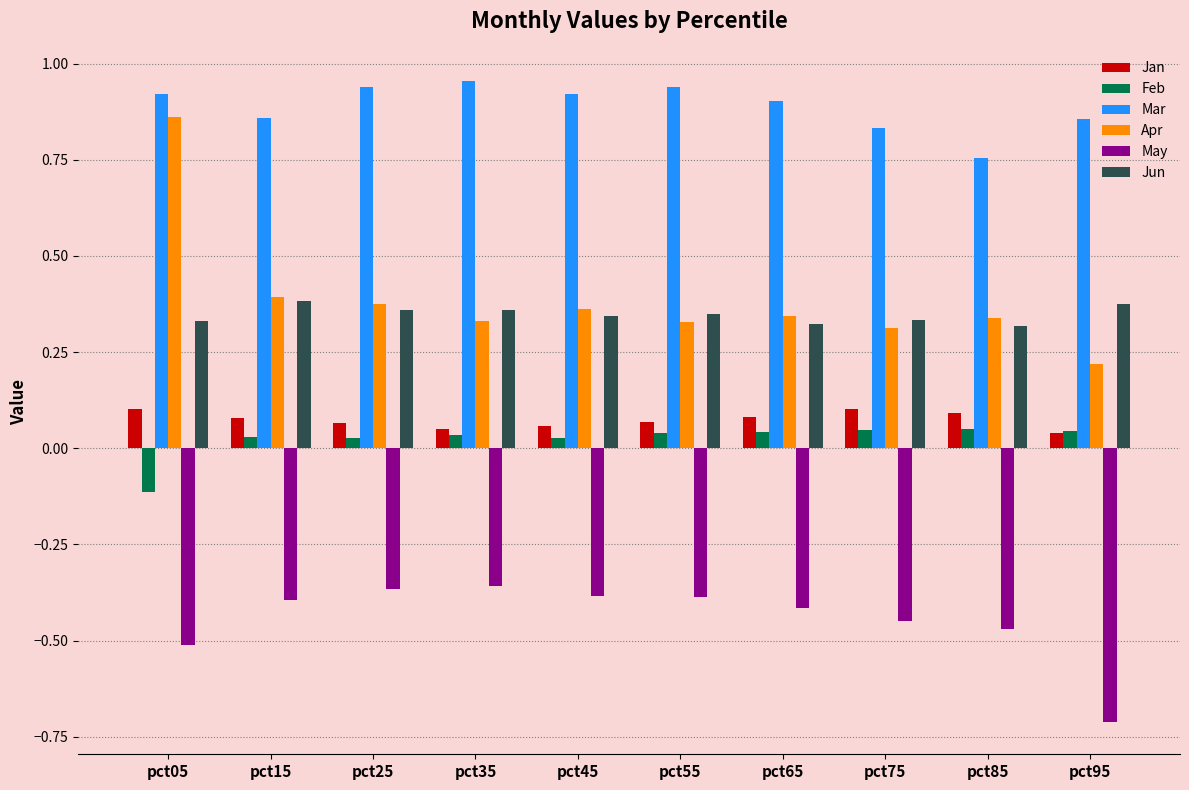

What are all the series names shown in the legend?

Jan, Feb, Mar, Apr, May, Jun